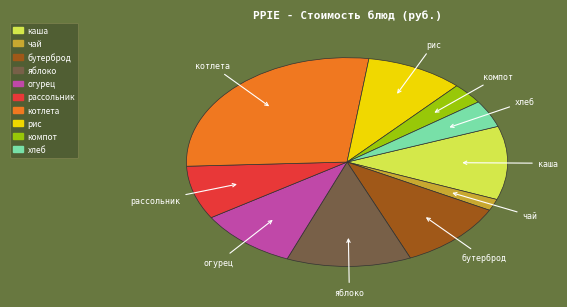

Is there a majority slice in this chart?

No